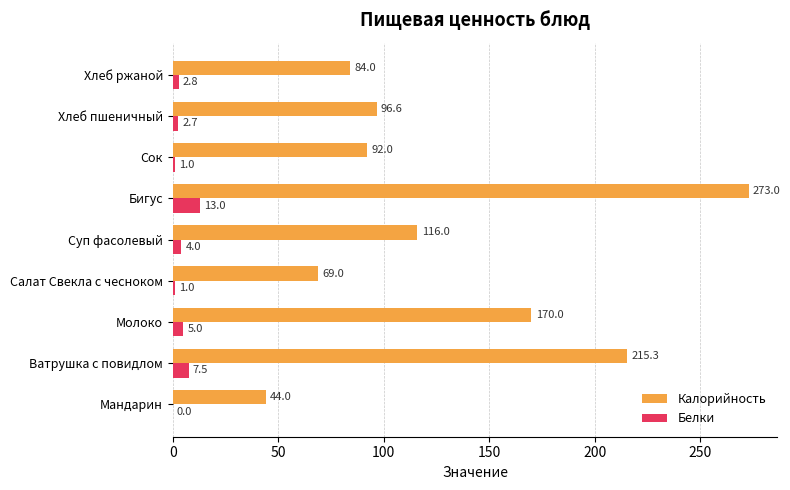

What are all the series names shown in the legend?

Калорийность, Белки